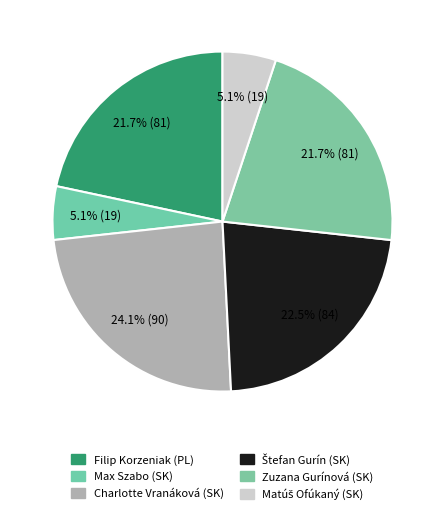

Does Zuzana Gurínová (SK) represent more than half of the total?

No